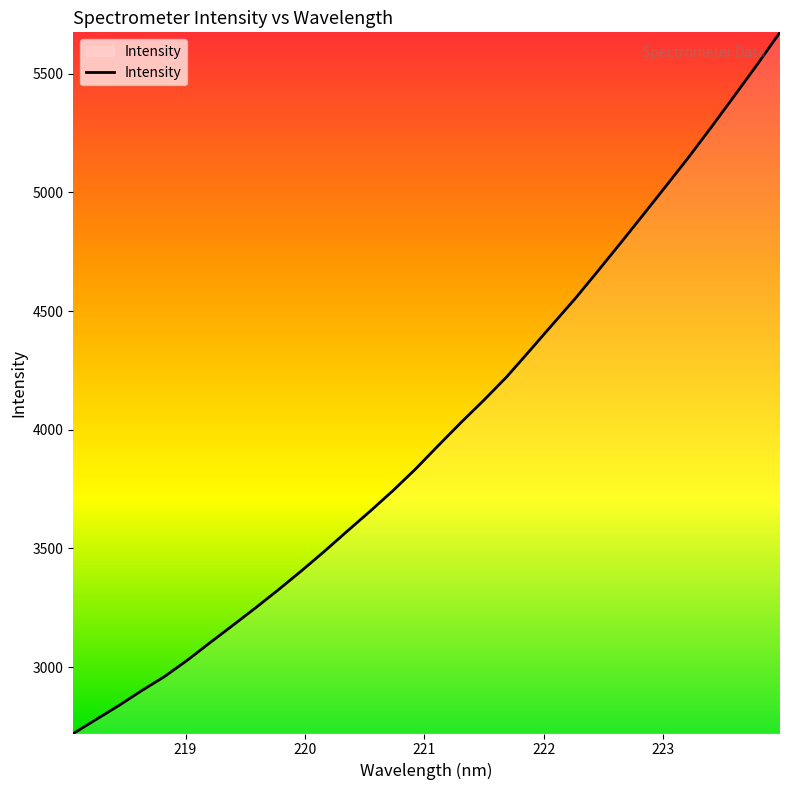

What is the maximum value shown in the chart?

5675.0